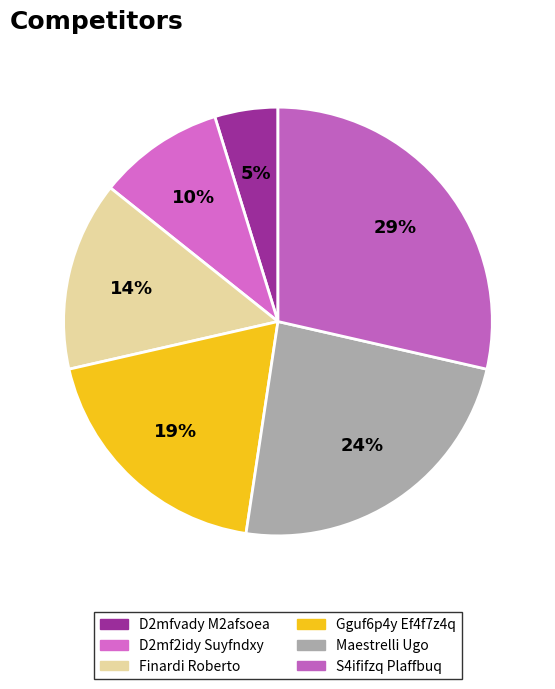

What percentage do Finardi Roberto and Gguf6p4y Ef4f7z4q together represent?

33.3%